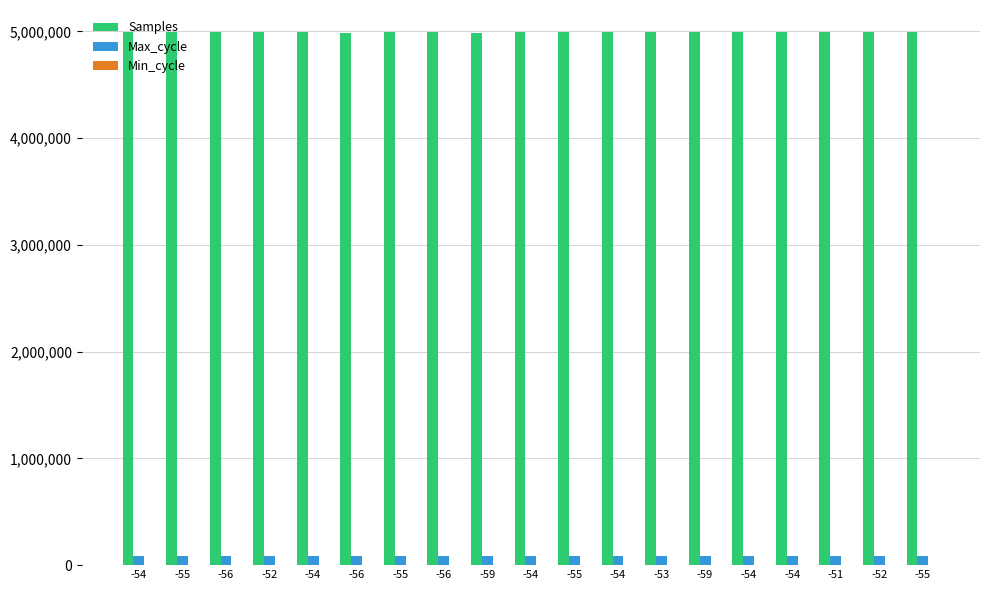

The value of Samples at -54 is 4990668. True or false?

True